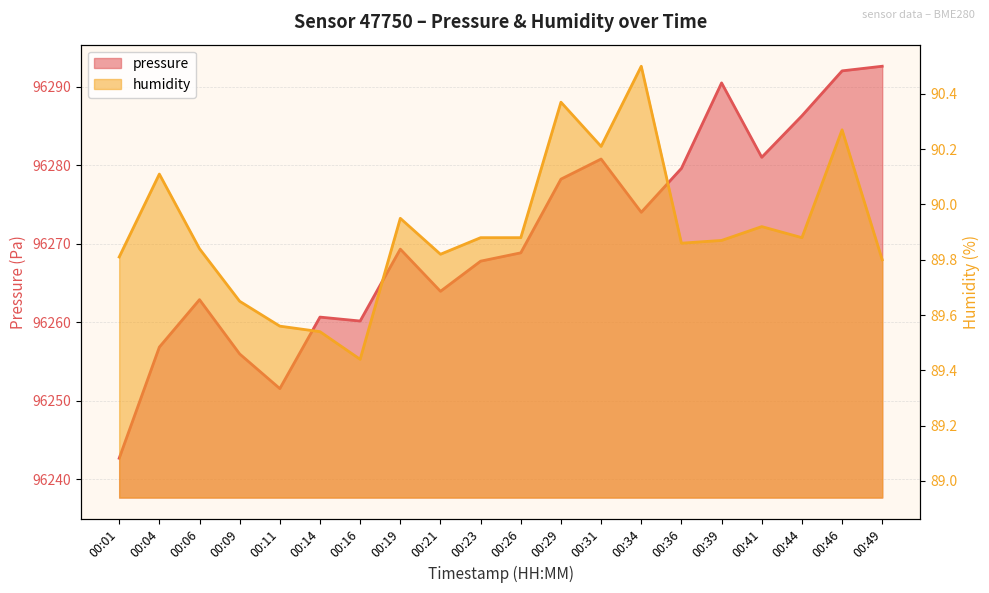

List the series in order of their overall mean, lowest first.

humidity, pressure